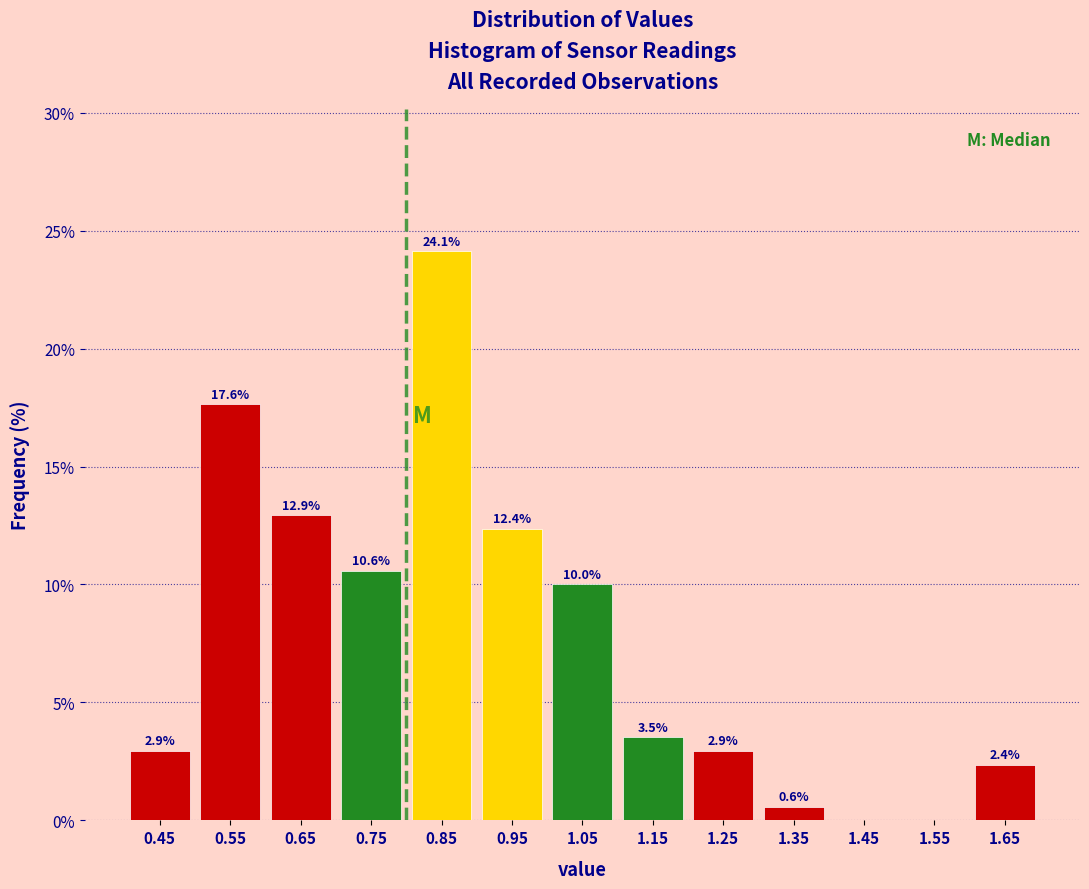

Over which range of the x-axis is the bar tallest?

0.8 to 0.9